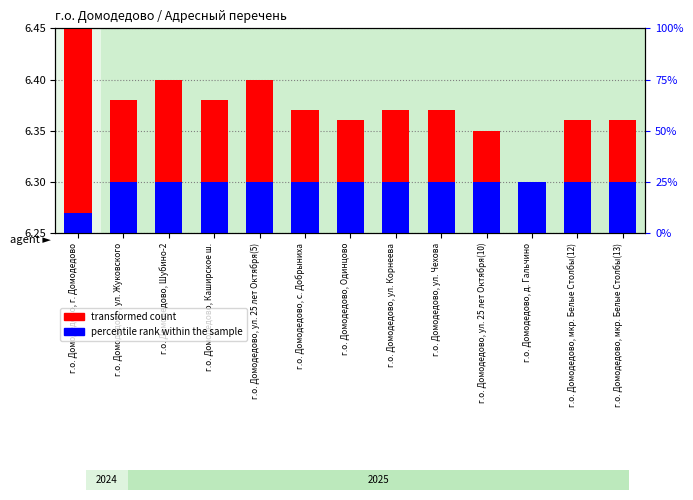

Rank the series at г.о. Домодедово, Одинцово from lowest to highest value.

percentile rank within the sample, transformed count